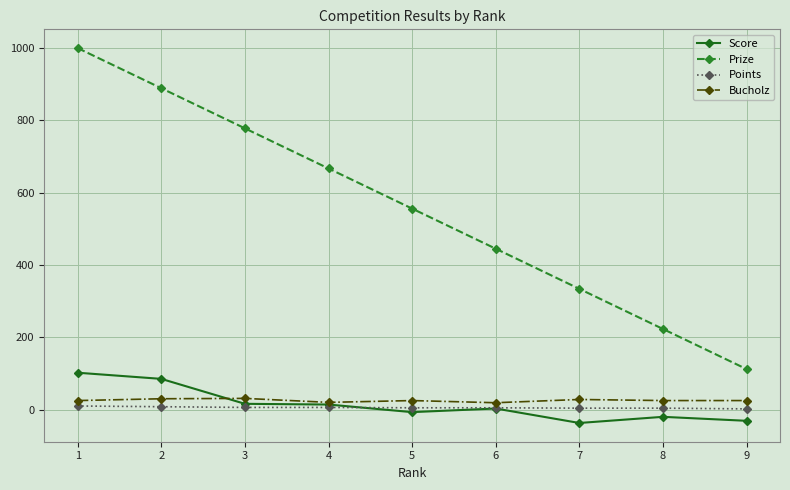

List the labels in order of Prize value, smallest first.

9, 8, 7, 6, 5, 4, 3, 2, 1